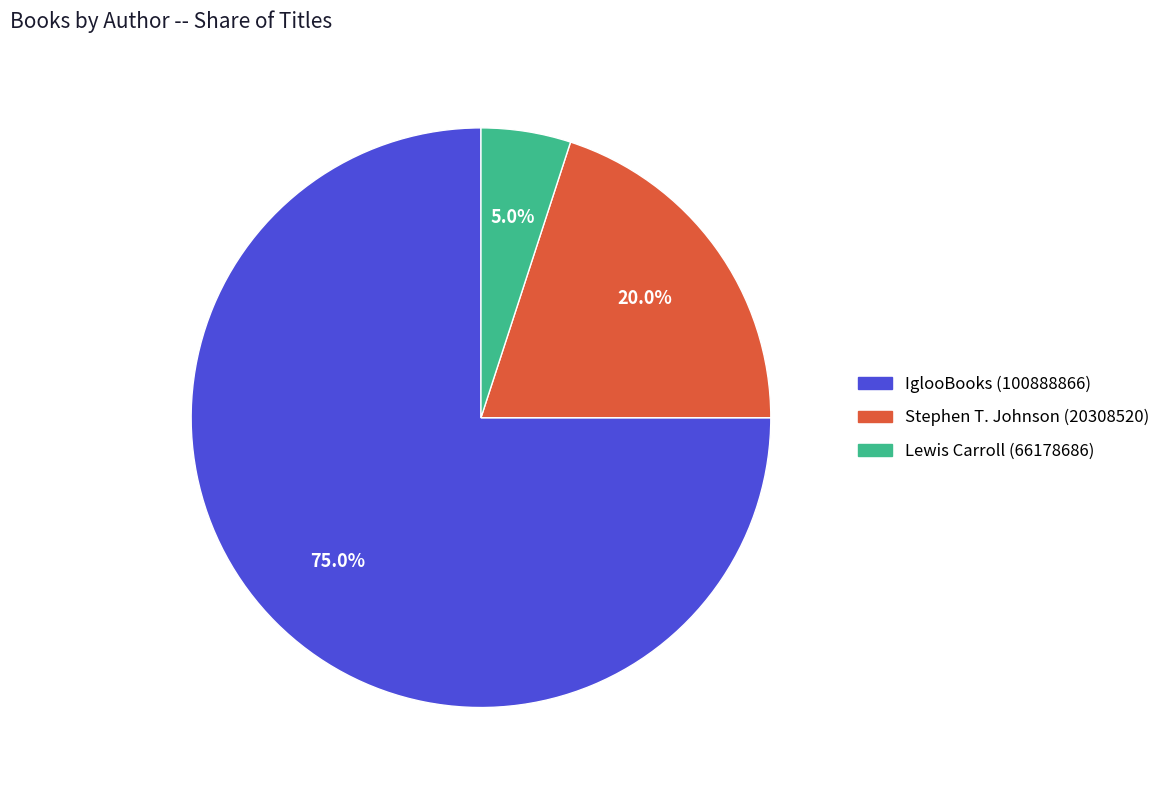

To the nearest percent, what is the difference between the Stephen T. Johnson (20308520) and IglooBooks (100888866) slice percentages?

55%